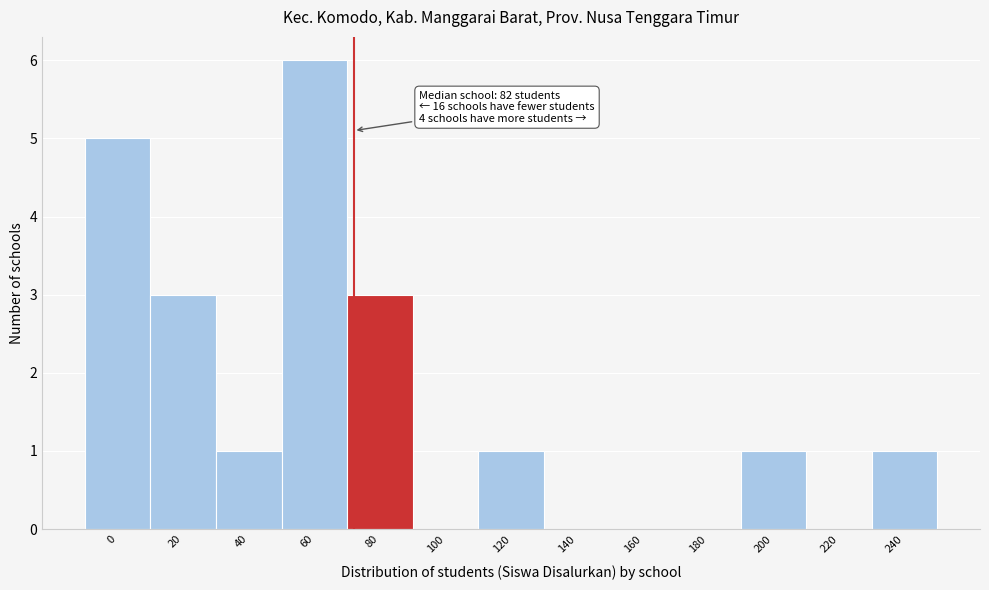

Which category has the highest value across all series?

60